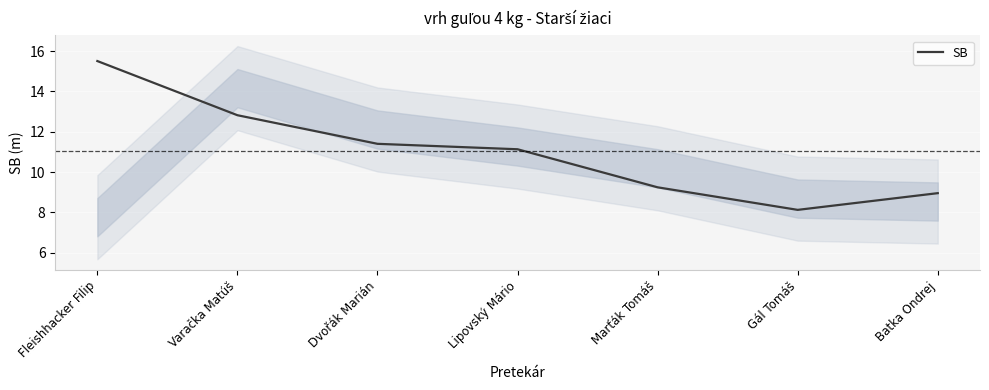

Is this an area chart (filled region under the line)?

No